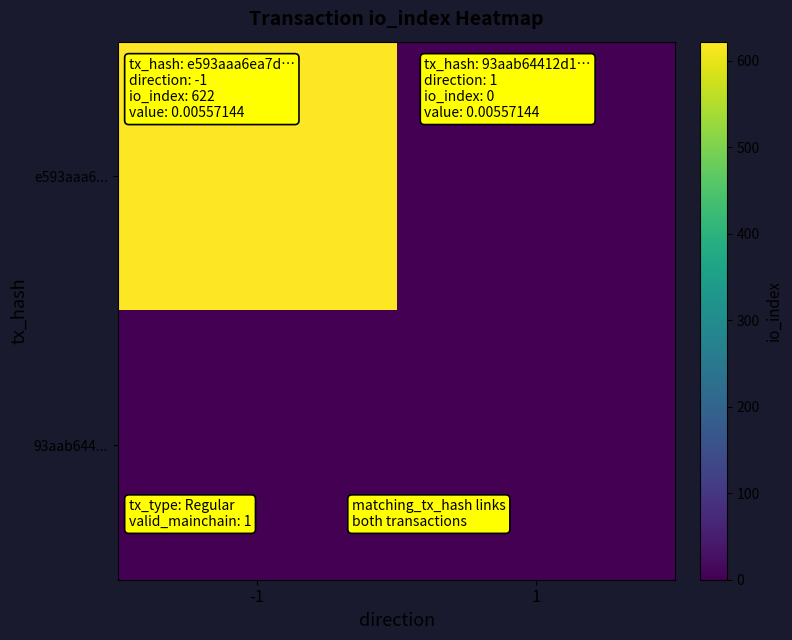

Which label corresponds to the smallest value in the chart?

1